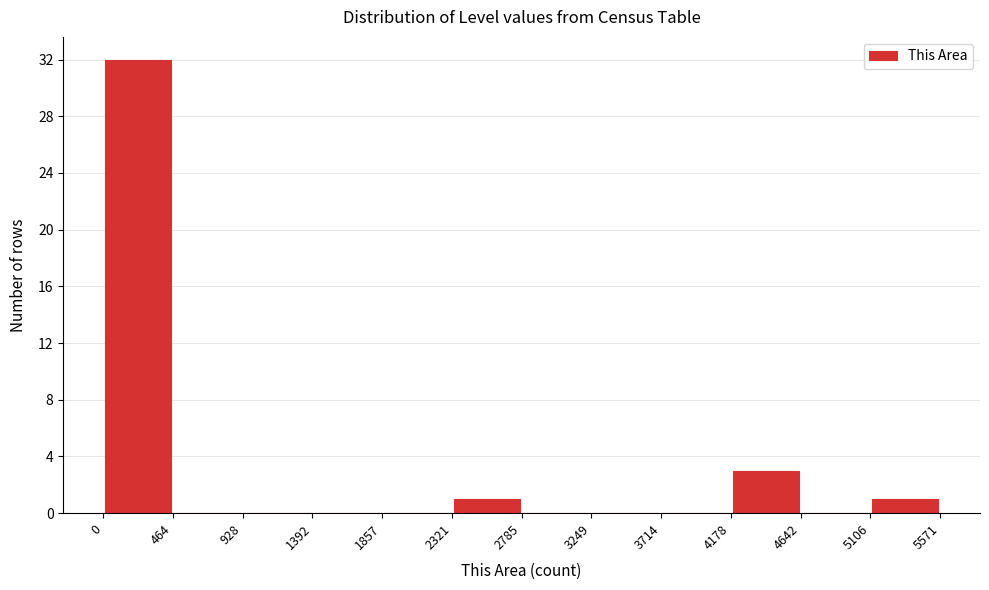

Reading left to right, transcribe this chart: for each bar, give the range it covers on the x-axis and its height. The values are not printed on the chart, so give them approximately, as read against the axis.

0 to 464: 32
464 to 928: 0
928 to 1392: 0
1392 to 1857: 0
1857 to 2321: 0
2321 to 2785: 1
2785 to 3249: 0
3249 to 3714: 0
3714 to 4178: 0
4178 to 4642: 3
4642 to 5106: 0
5106 to 5571: 1